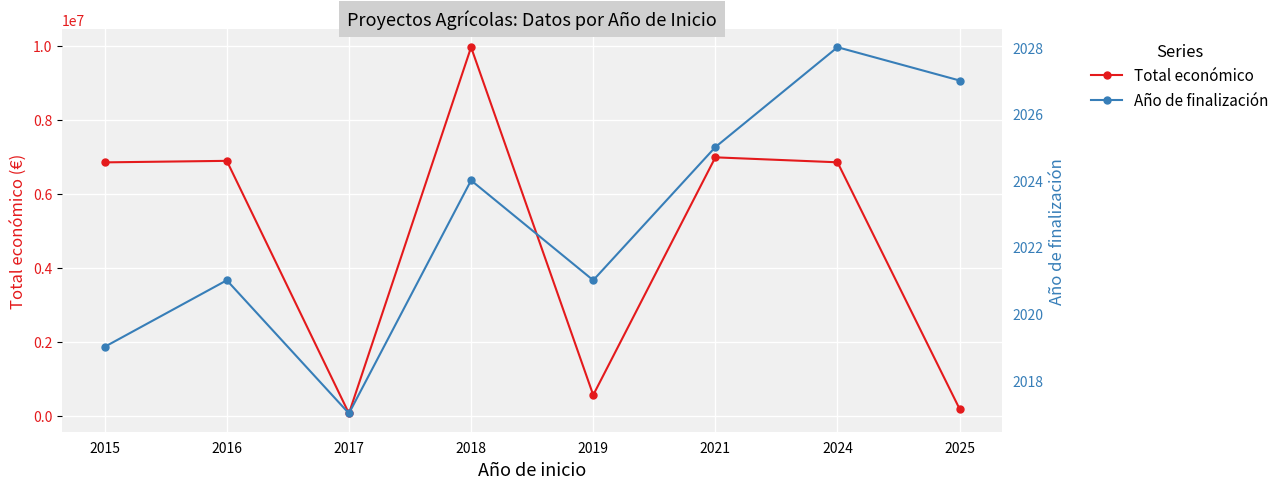

How many categories are shown in the chart?

8